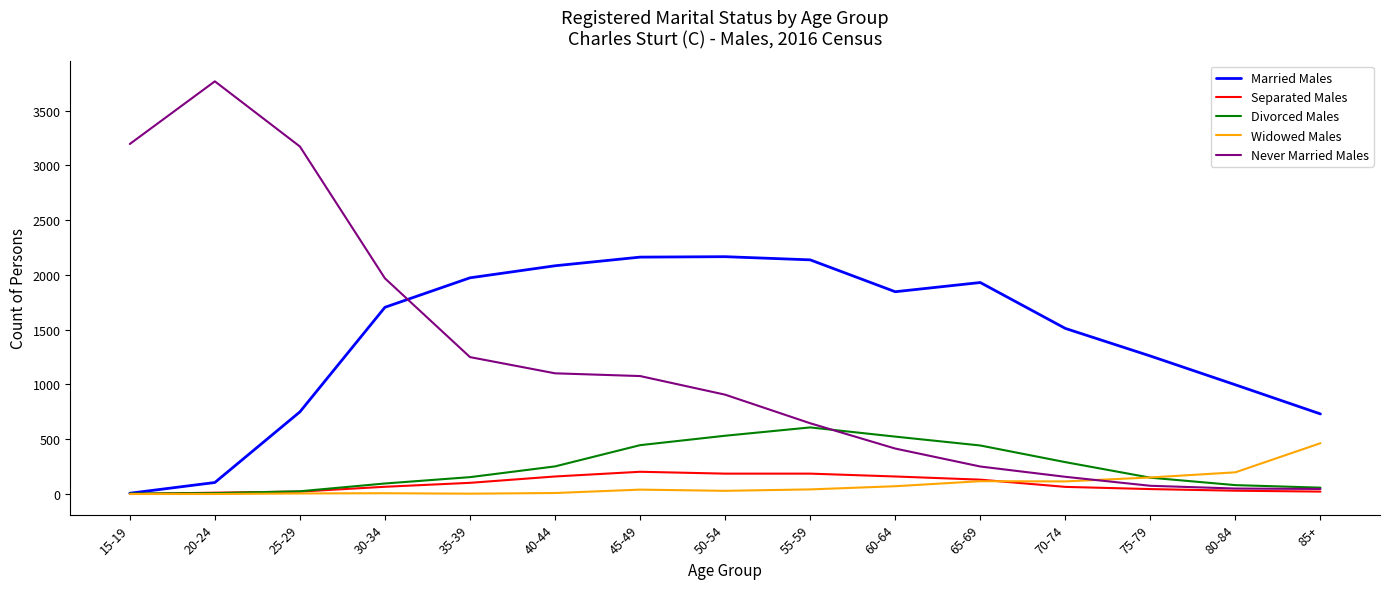

Which series has the largest total across all categories?

Married Males